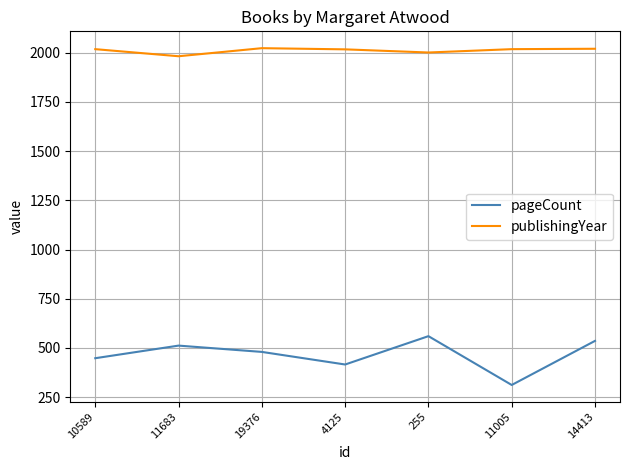

At which label does pageCount first exceed 480?

11683